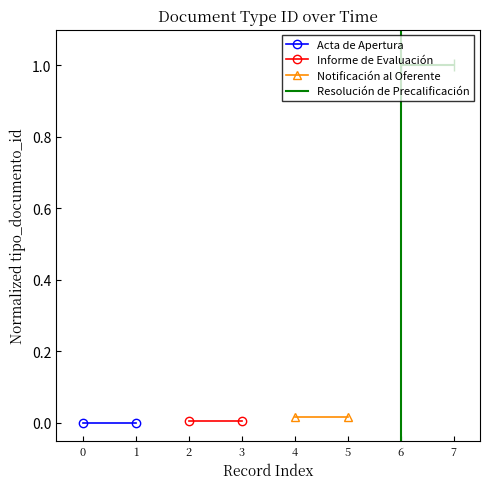

Between 0 and 1, which series saw the biggest shift?

Resolución de Precalificación